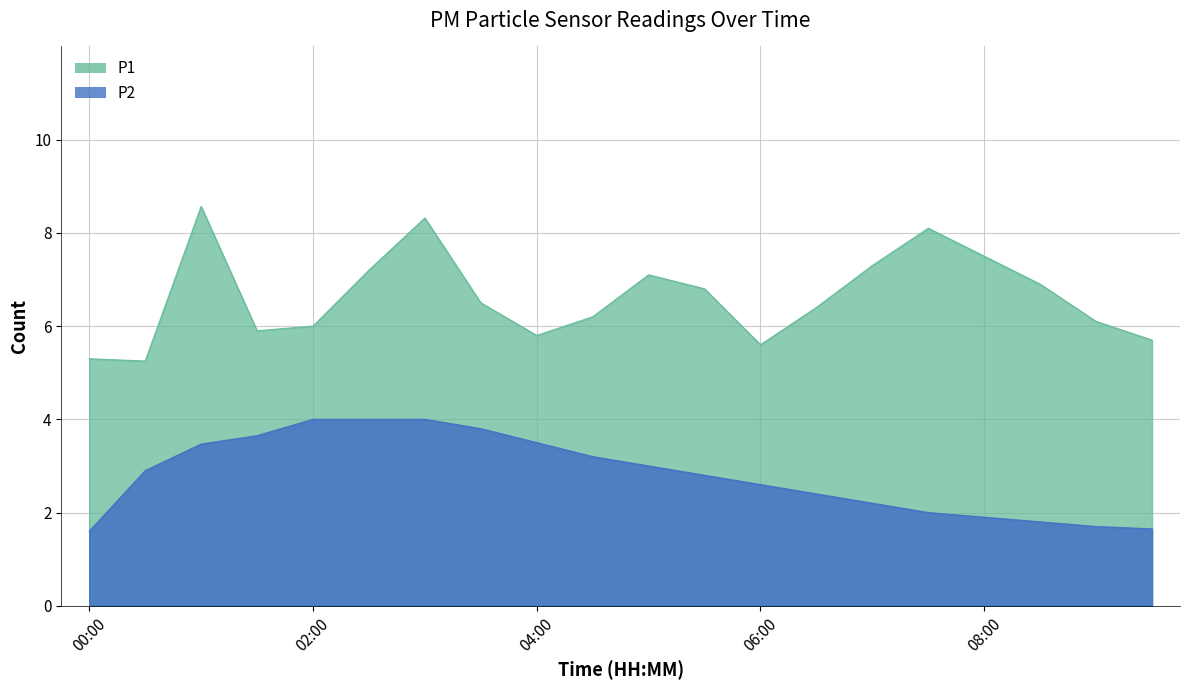

What is the maximum value shown in the chart?

8.6